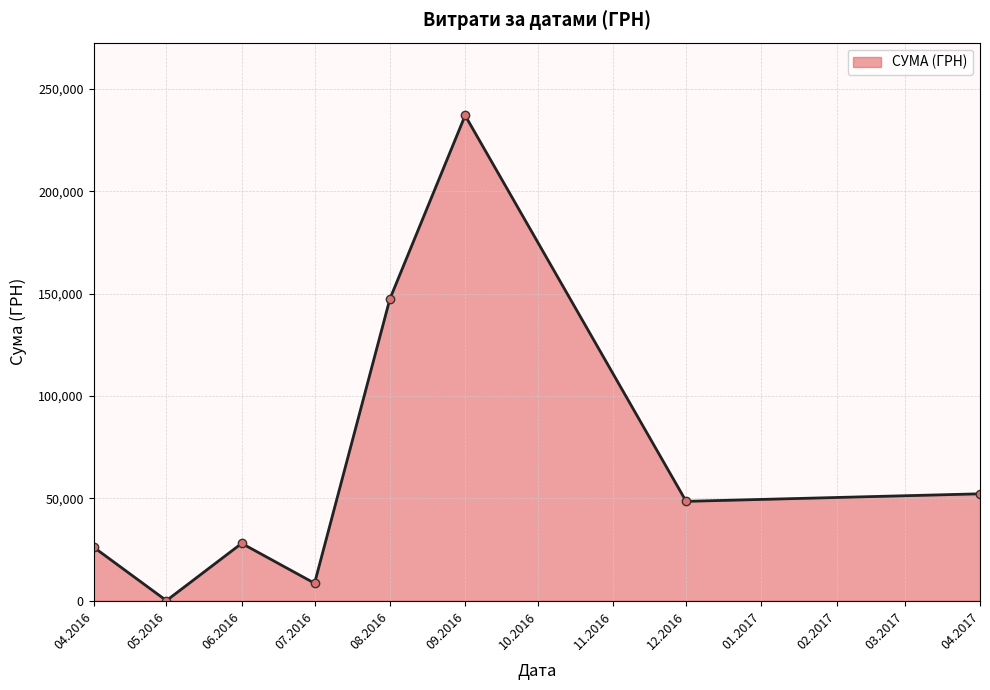

What is the average value?

68531.0